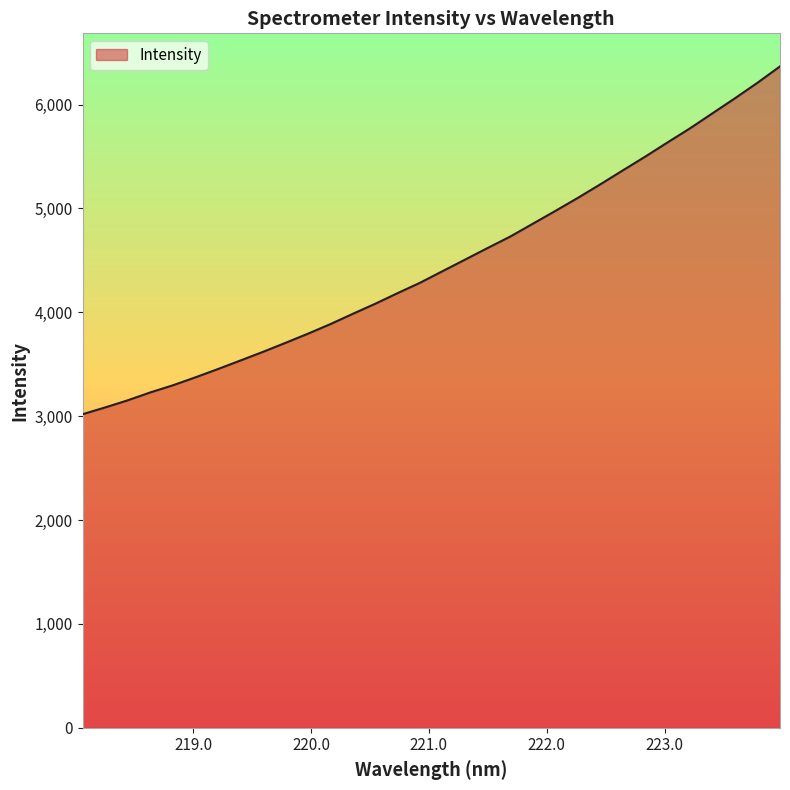

What is the smallest value displayed?

3018.7